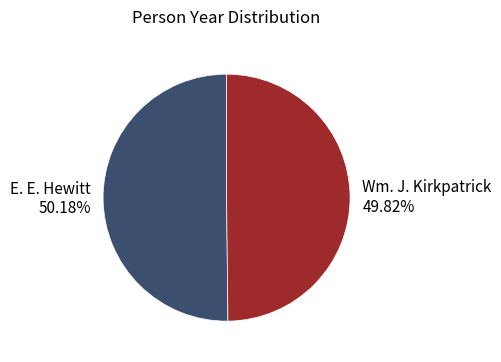

Does any single category account for the majority?

Yes